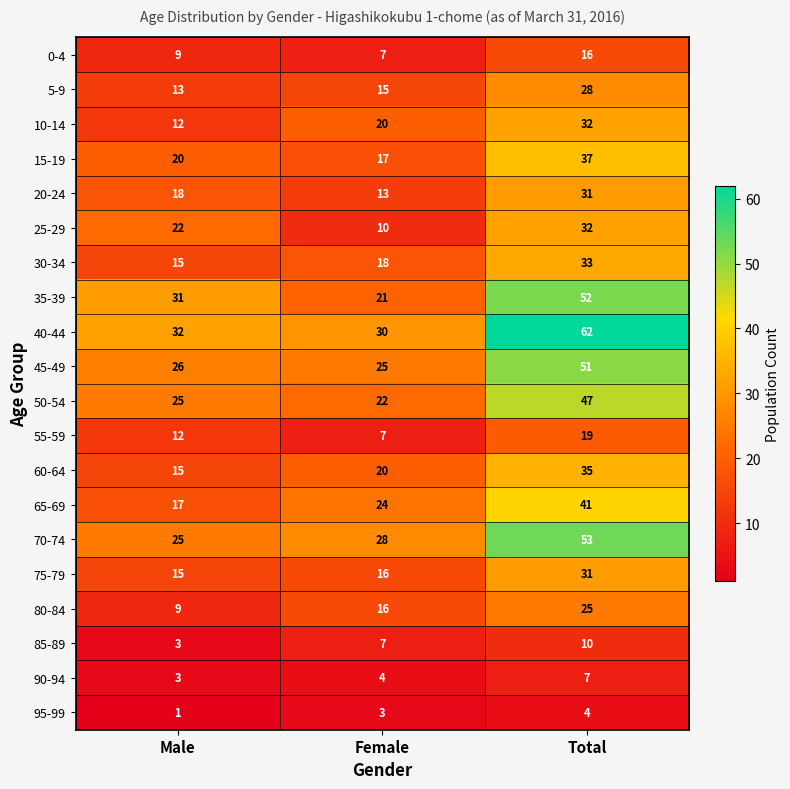

The 15-19 series shows 29 at Male. True or false?

False